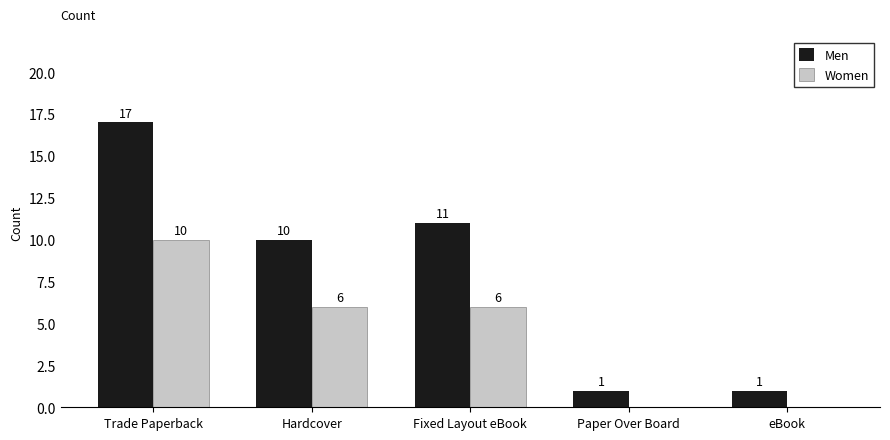

How many series are shown in this chart?

2